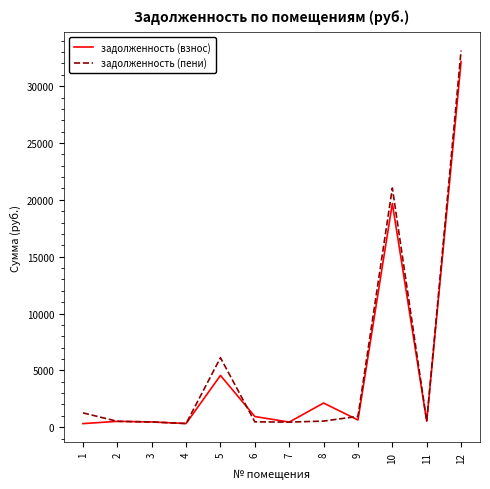

Which series has the widest spread of values?

задолженность (пени)